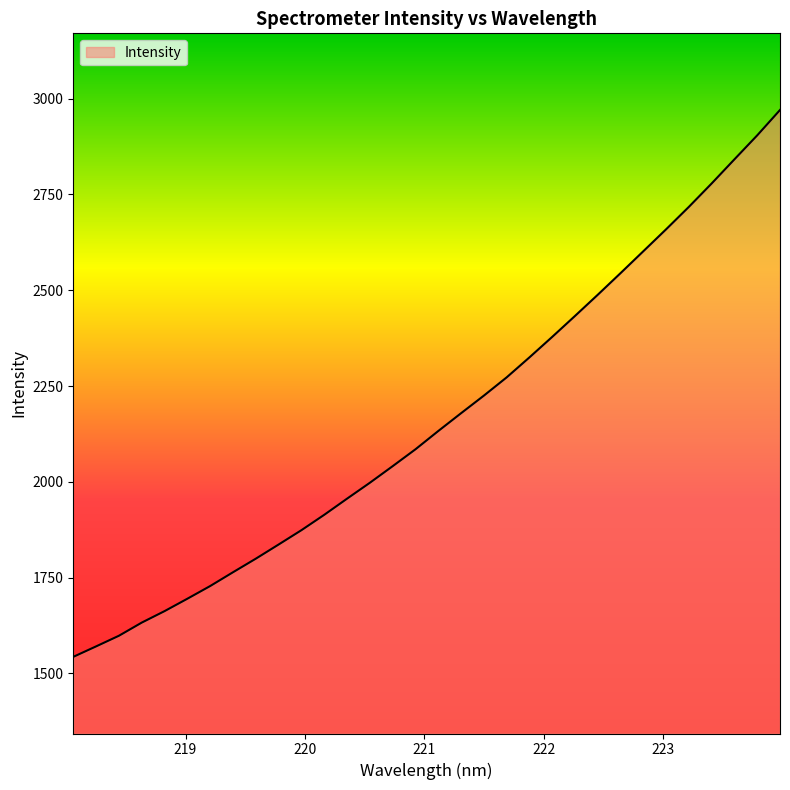

What is the minimum value shown in the chart?

1543.3